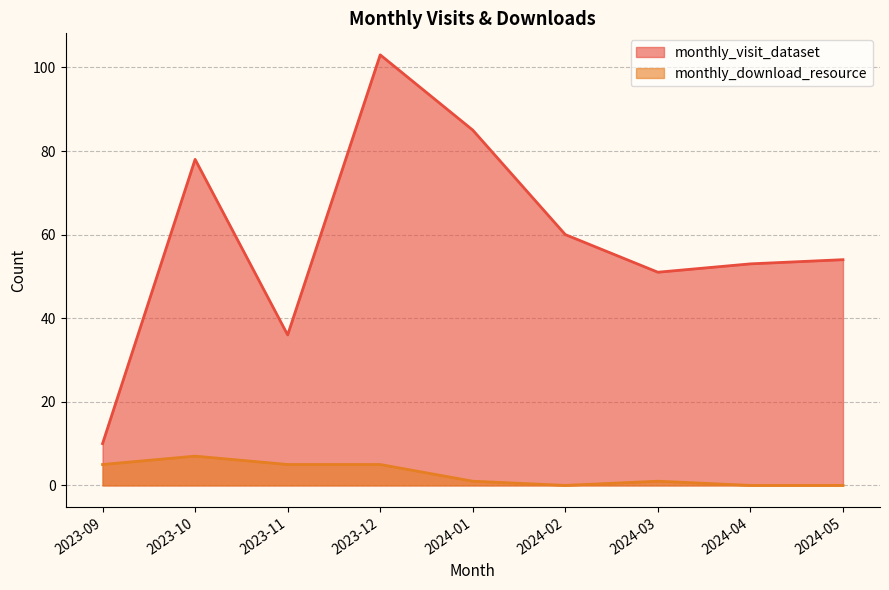

What is the difference between the highest and lowest values at 2024-01?

84